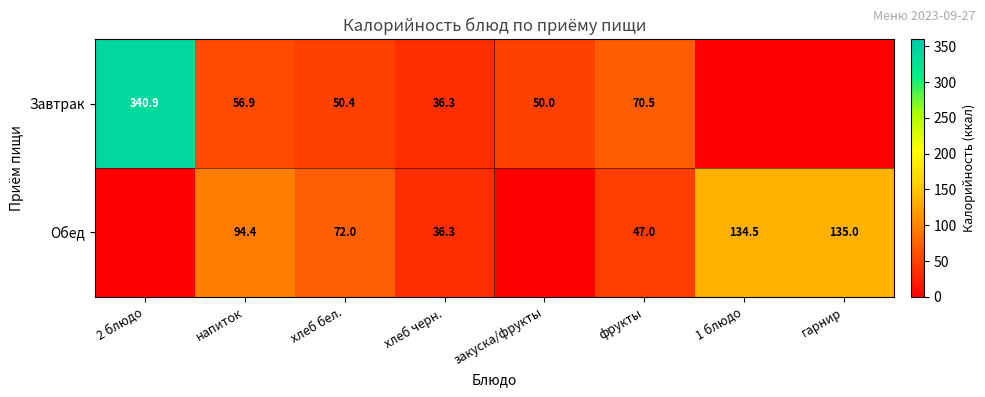

At which category does the chart reach its minimum across all series?

1 блюдо